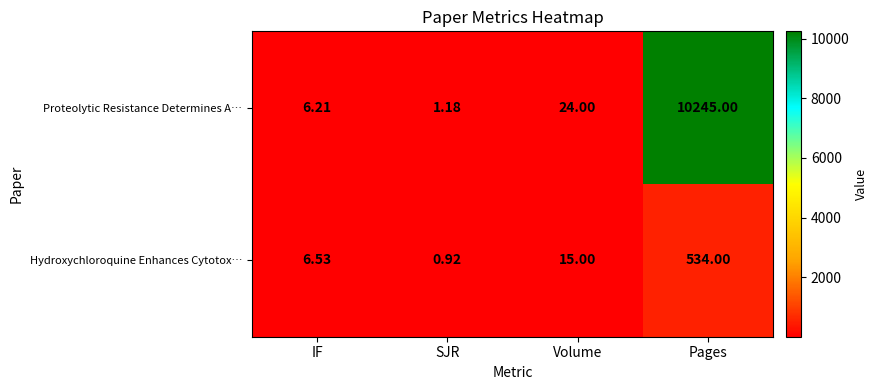

Count the number of categories in the chart.

4